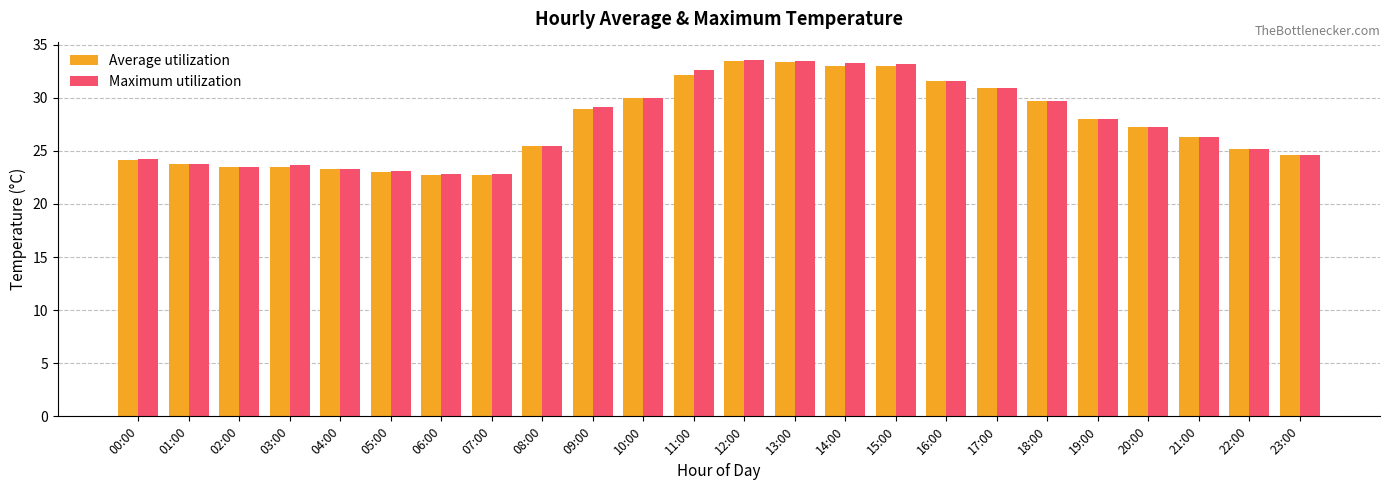

The Average utilization series shows 26.3 at 21:00. True or false?

True